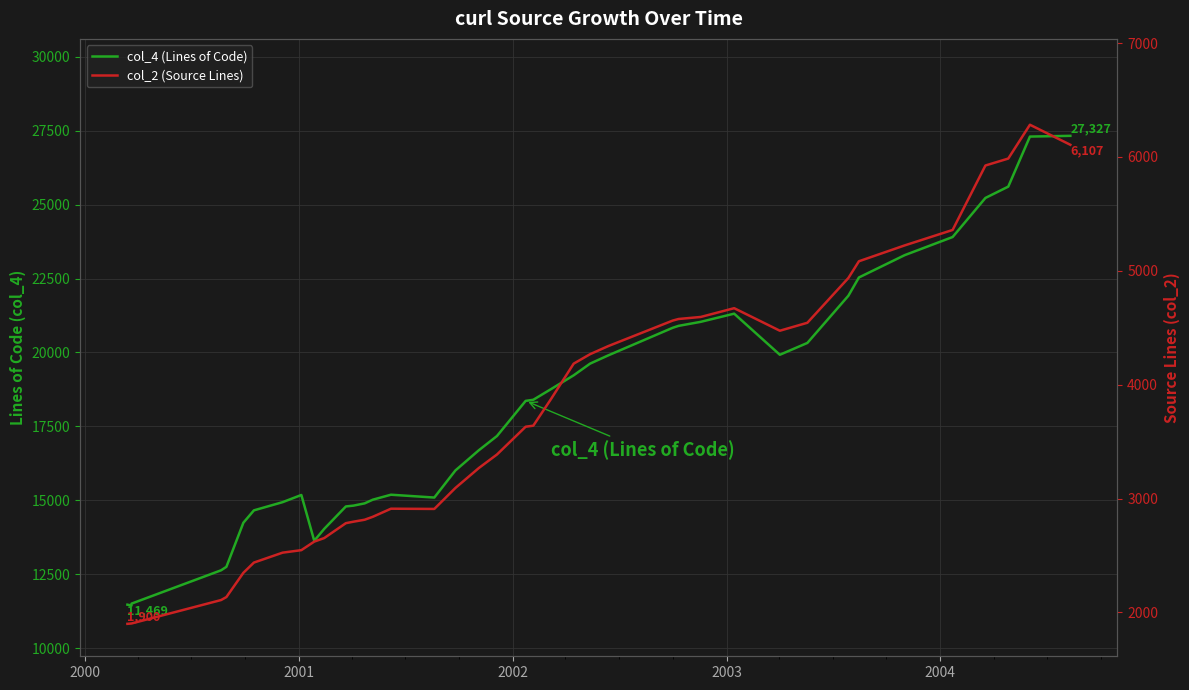

What is the greatest value displayed?

27327